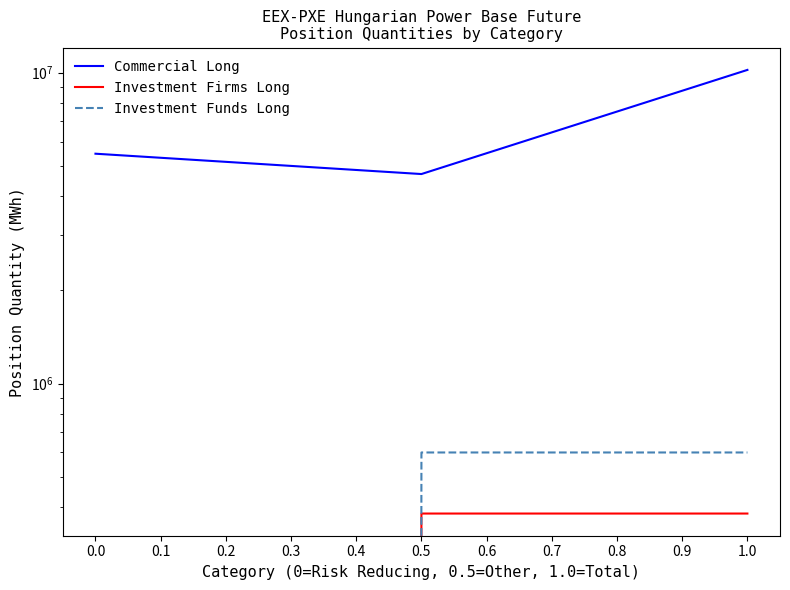

At 0.0, list the series in order from smallest to largest.

Investment Firms Long, Investment Funds Long, Commercial Long